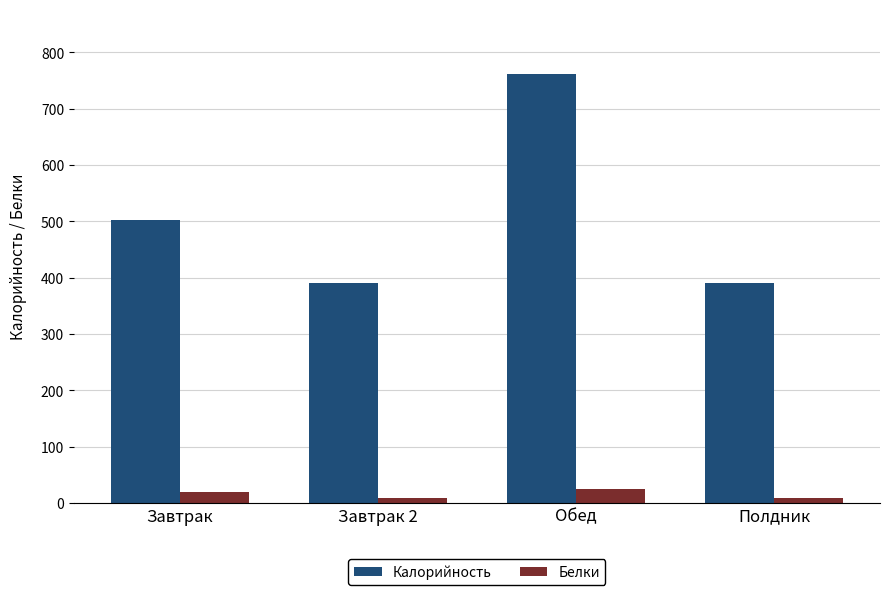

How many bars are there in each group?

2